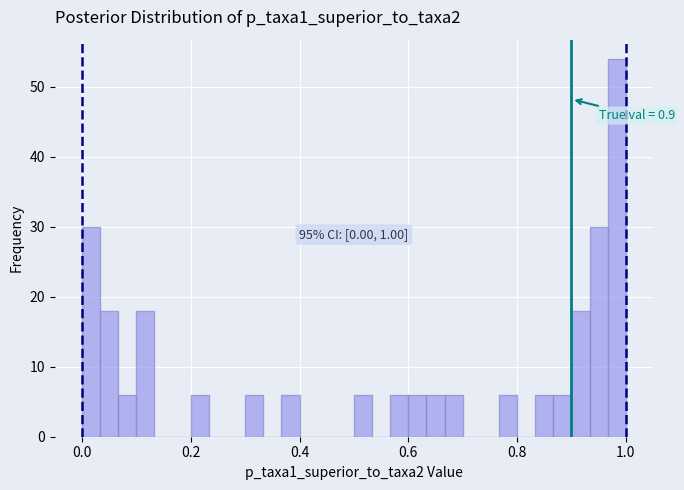

Read against the x-axis, roughly where is the centre of the tallest bar?

0.98